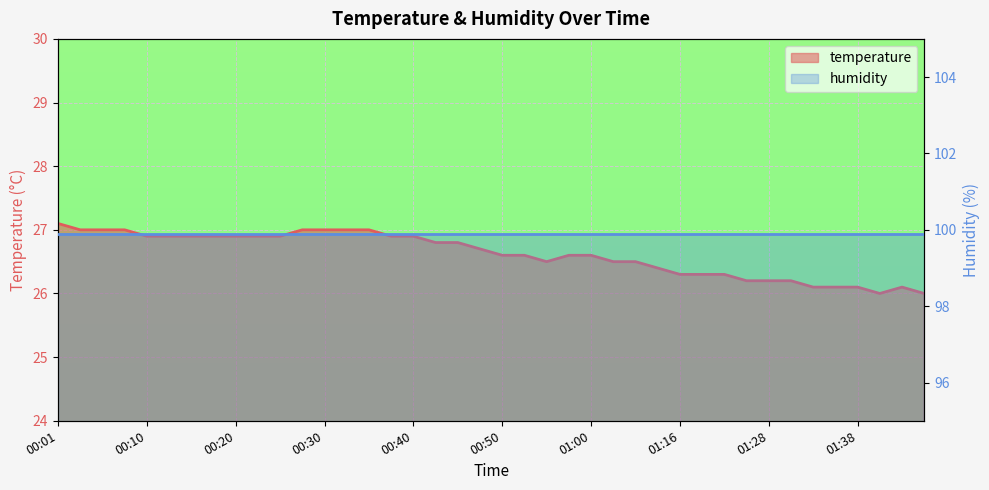

Which has a higher value, 01:44 or 00:50?

00:50